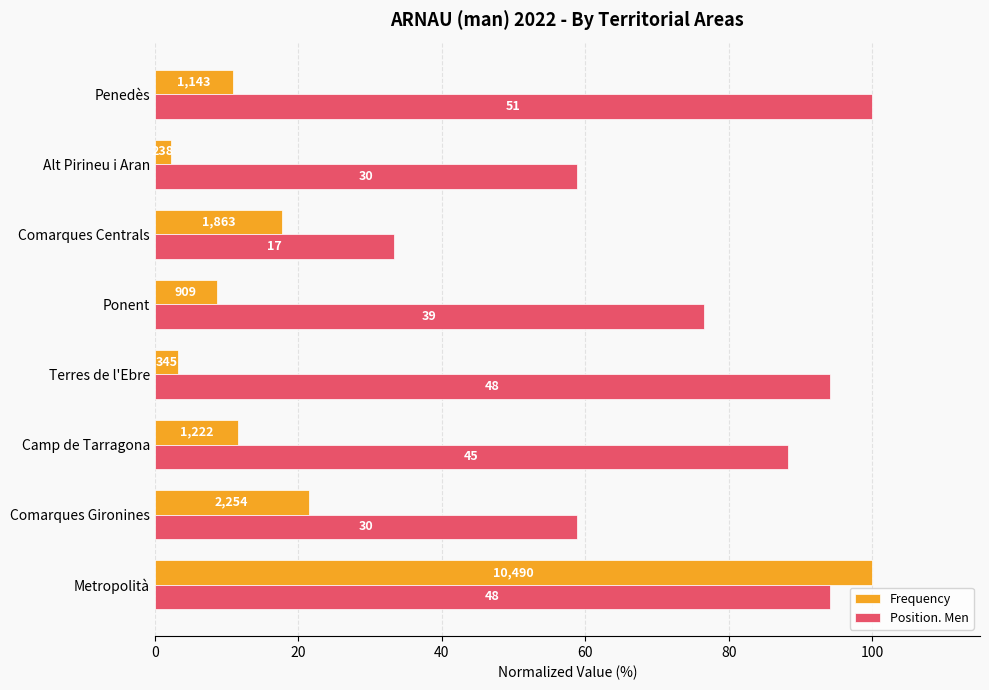

What is the label of the 3rd bar from the right?

Comarques Centrals